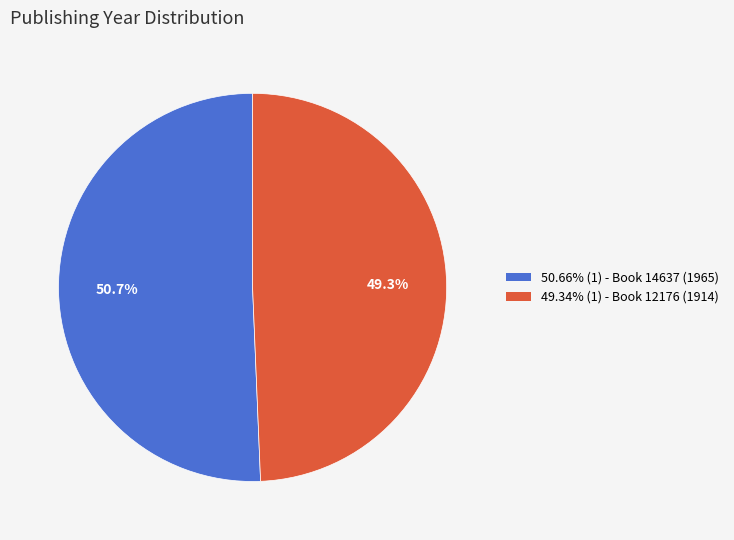

Is there a majority slice in this chart?

Yes